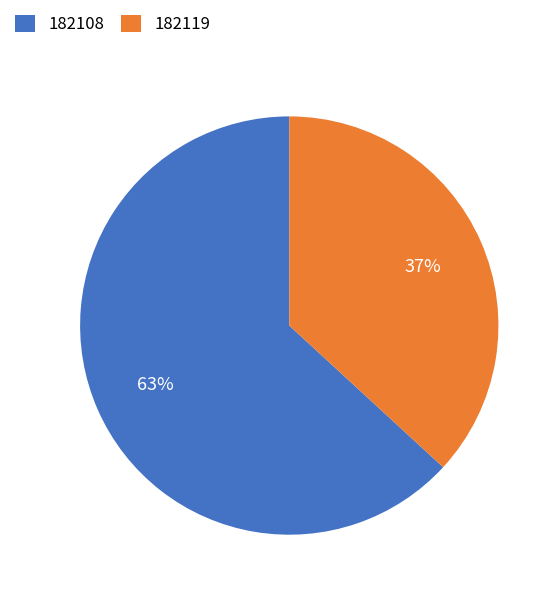

How many segments does this pie chart have?

2